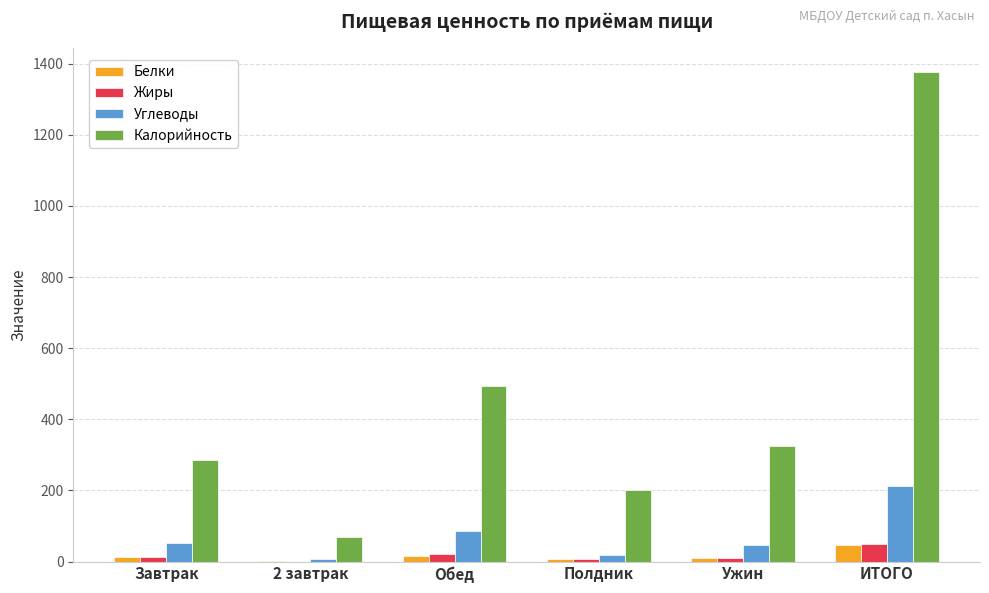

At which category is the sum across all series the highest?

ИТОГО